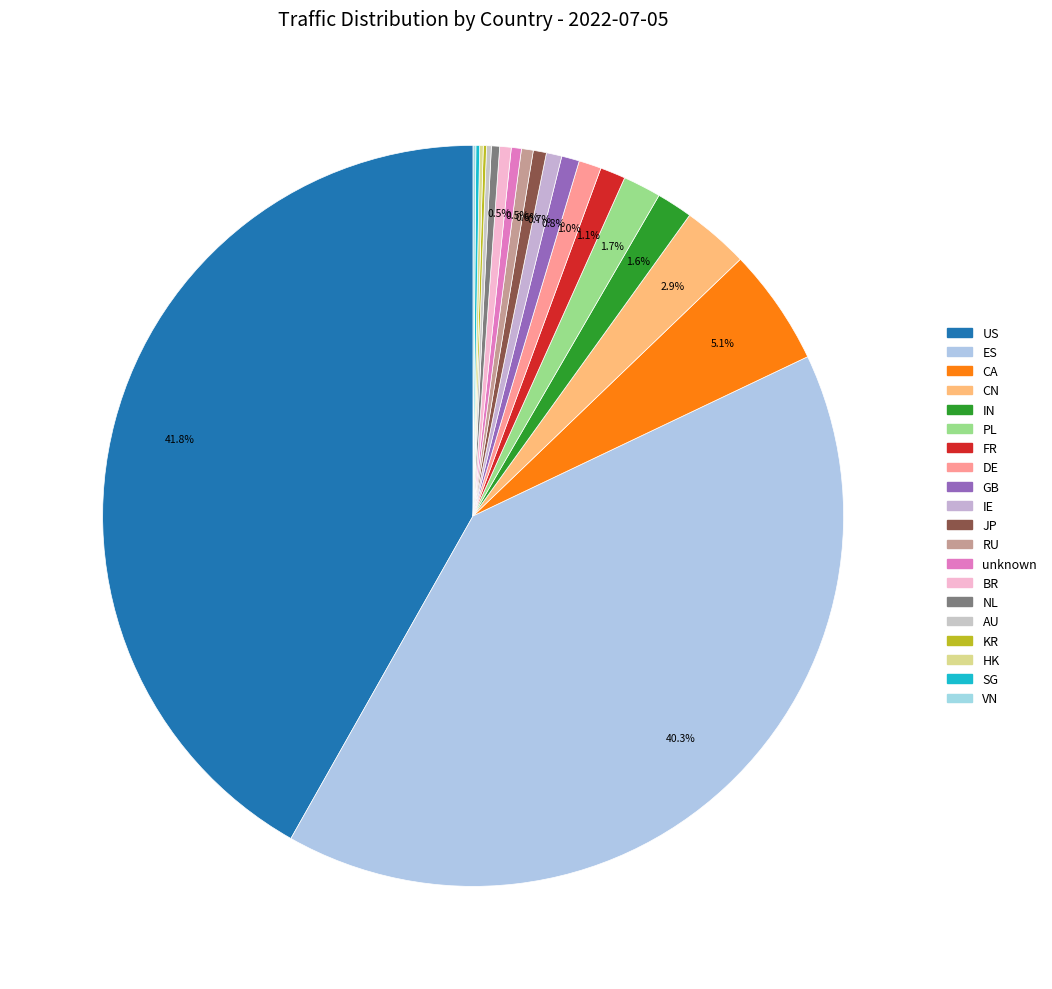

Count the number of slices in the pie.

20